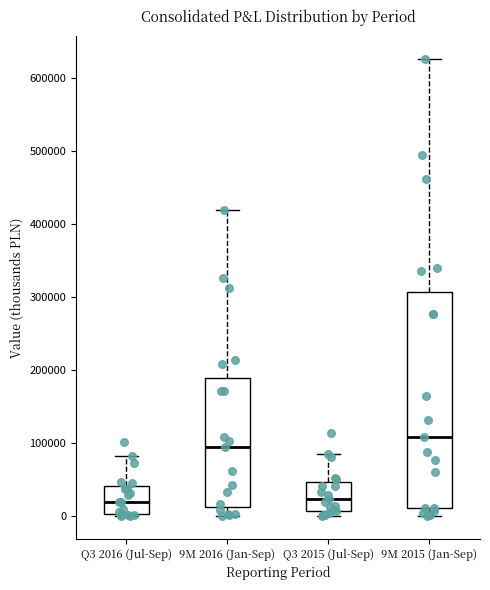

Reading left to right, read every box against the y-axis: the position of its median line, the range the box covers, and the ends of its whiskers. The values are not printed on the chart, so give them approximately, as read against the axis.

Q3 2016 (Jul-Sep): median 20000, box 0 to 40000, whiskers 0 to 80000
9M 2016 (Jan-Sep): median 90000, box 10000 to 190000, whiskers 0 to 420000
Q3 2015 (Jul-Sep): median 20000, box 10000 to 50000, whiskers 0 to 90000
9M 2015 (Jan-Sep): median 110000, box 10000 to 310000, whiskers 0 to 630000